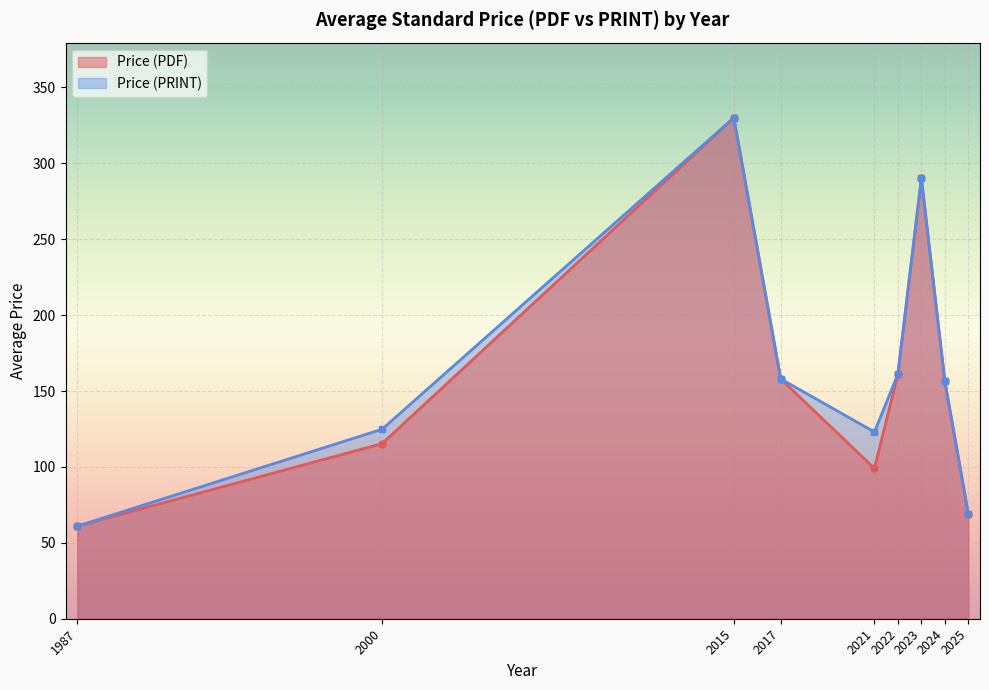

Rank the series at 2021 from highest to lowest value.

Price (PRINT), Price (PDF)